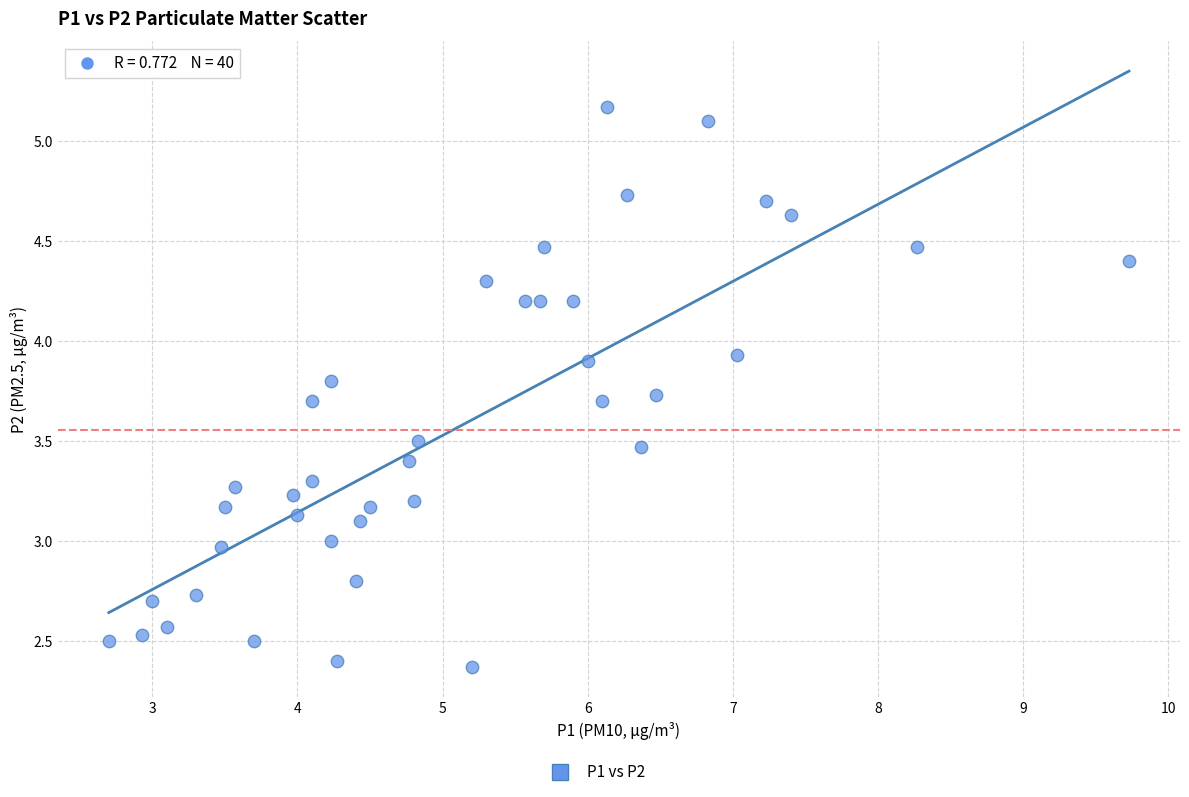

What is the range of Y values (max minus min)?

2.8